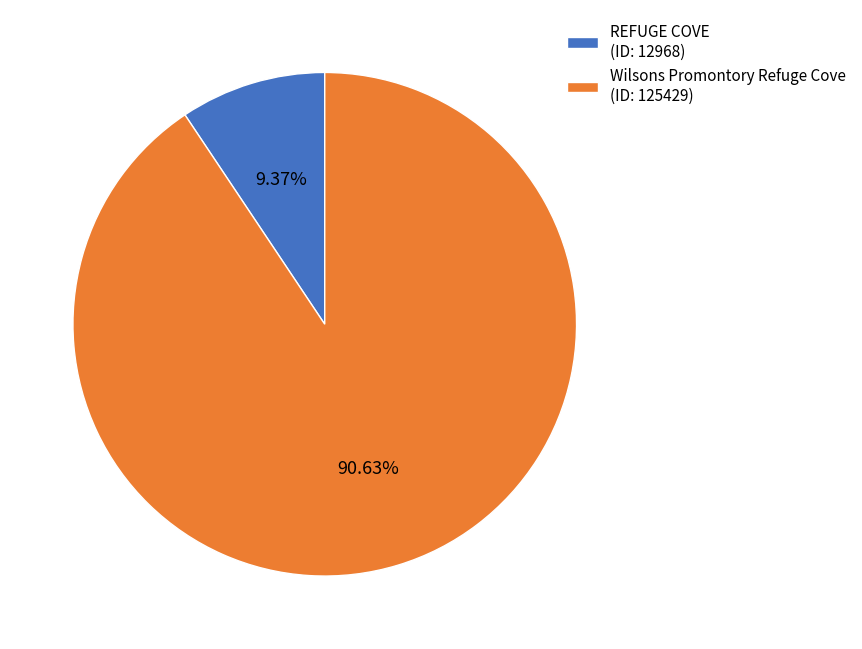

Do REFUGE COVE and Wilsons Promontory Refuge Cove together represent more than half of the pie?

Yes